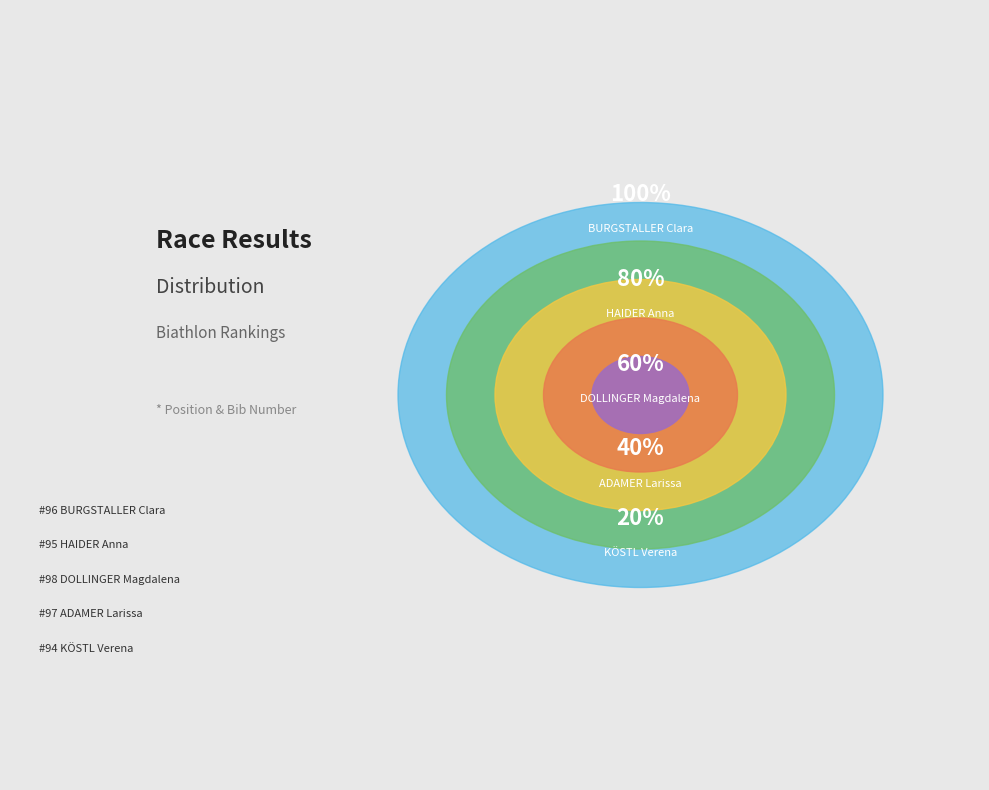

What is the change in value from BURGSTALLER Clara to KÖSTL Verena?

-2